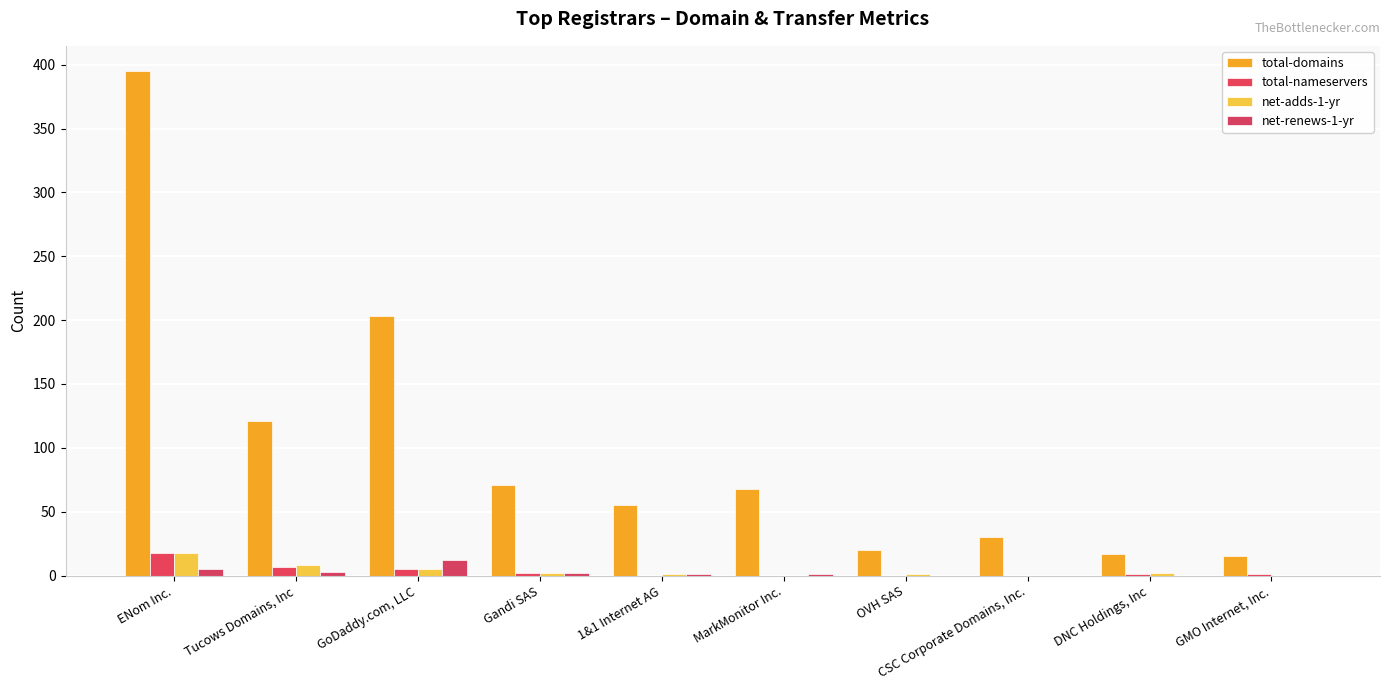

How many data points does each series have?

10